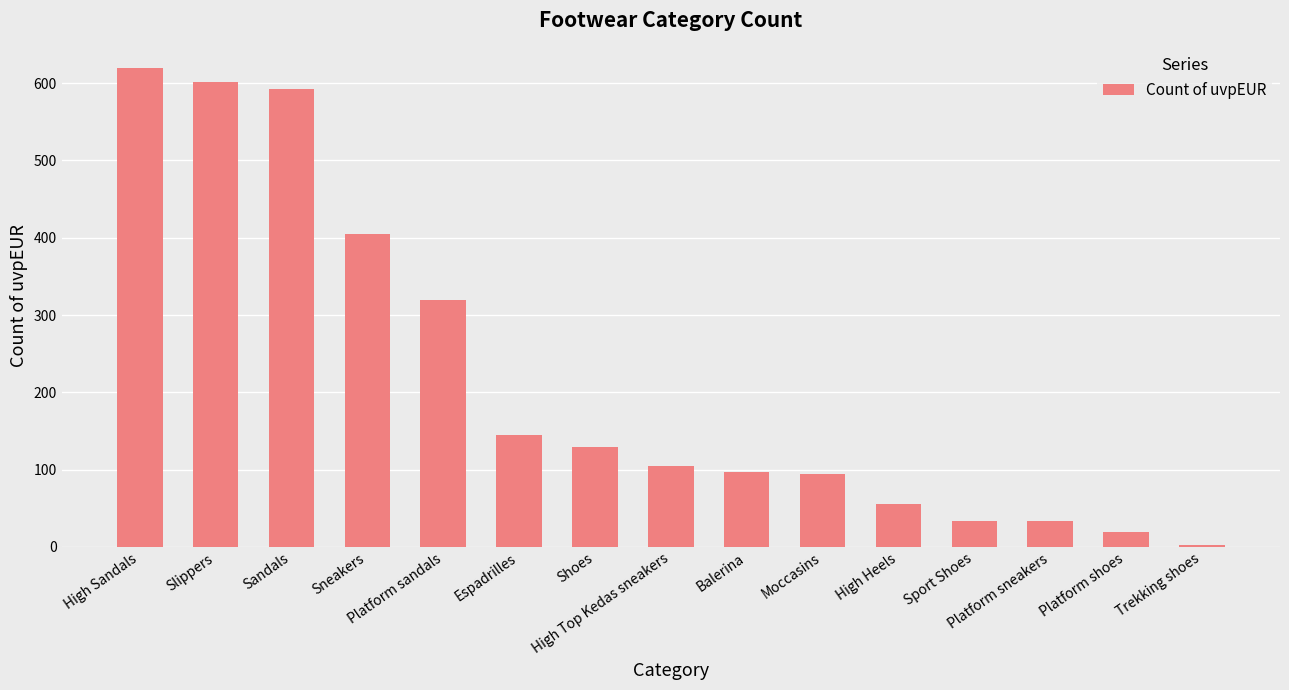

What is the change in value from Sneakers to Platform shoes?

-386